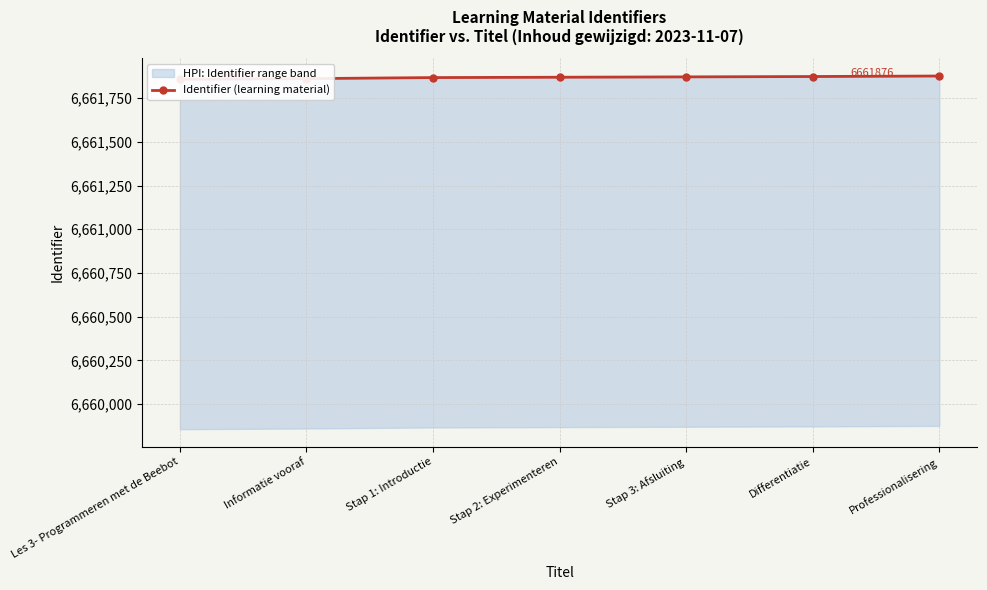

Count the values in the range 6661861 to 6661873.

5